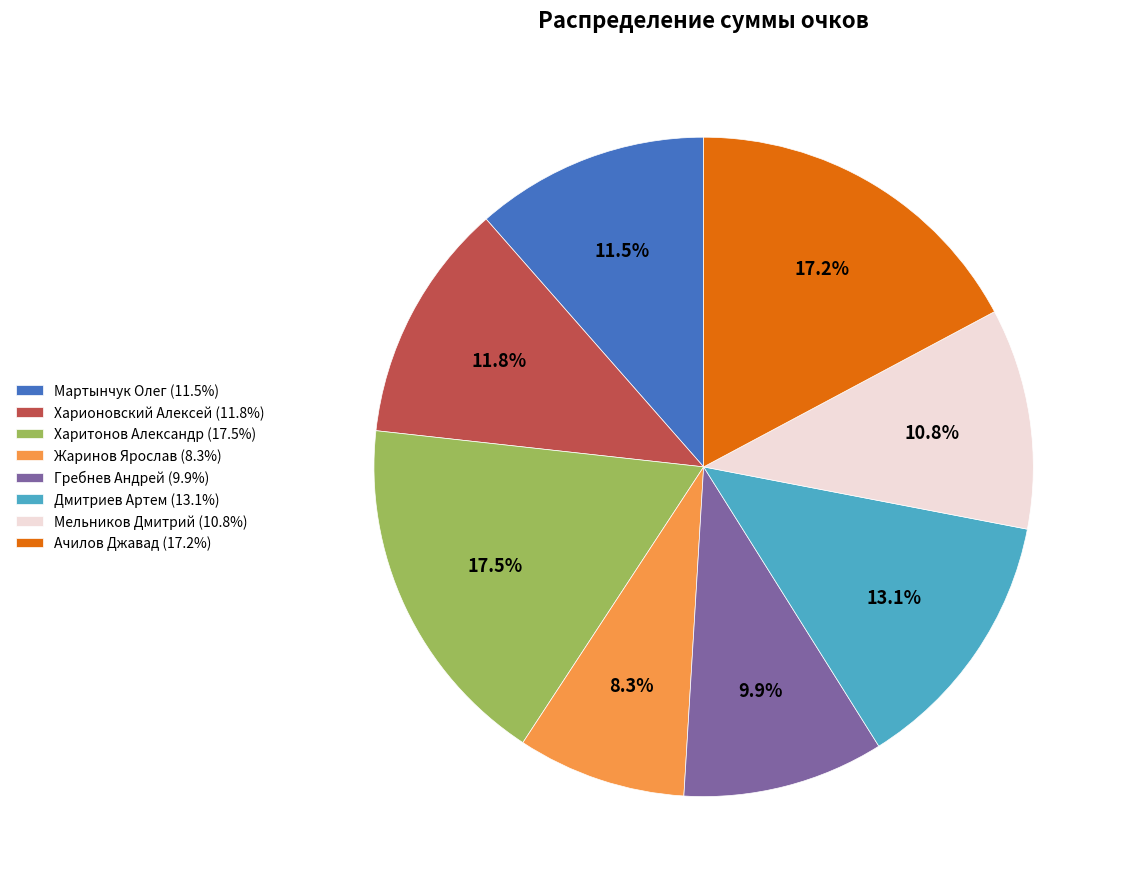

Is Ачилов Джавад the majority of the pie?

No